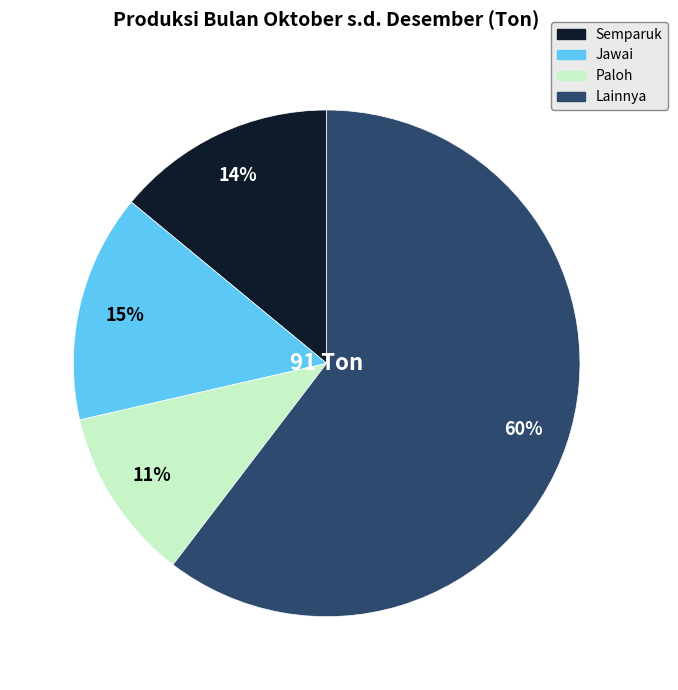

To the nearest percent, what is the average slice percentage?

25%